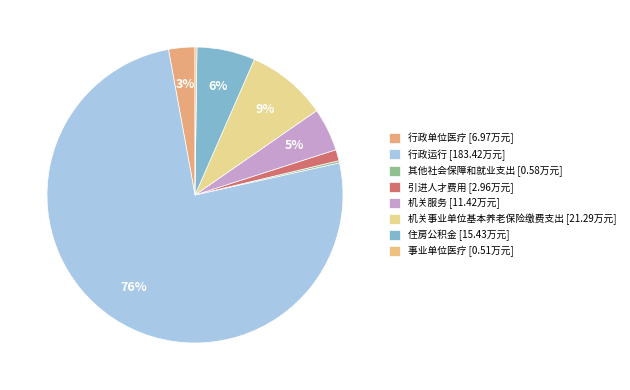

The 其他社会保障和就业支出 slice represents 8% of the pie. True or false?

False